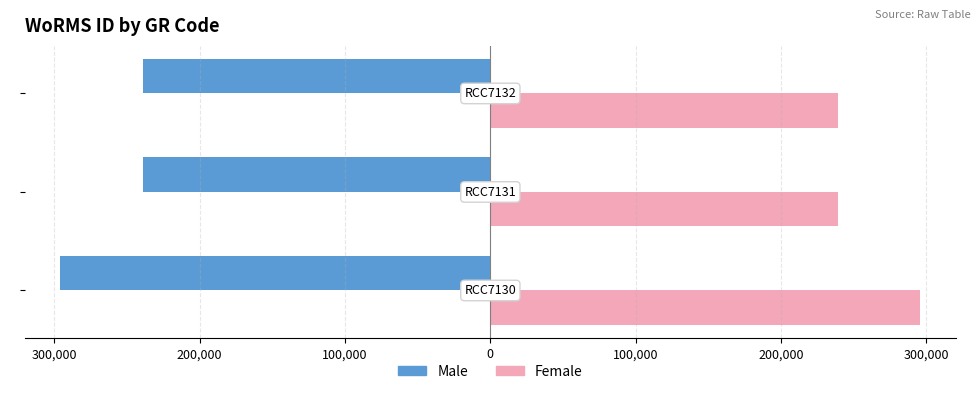

Reading left to right, extract all data points from this chart.

Male: 400,000=-295864	300,000=-239201	200,000=-239201
Female: 400,000=295864	300,000=239201	200,000=239201